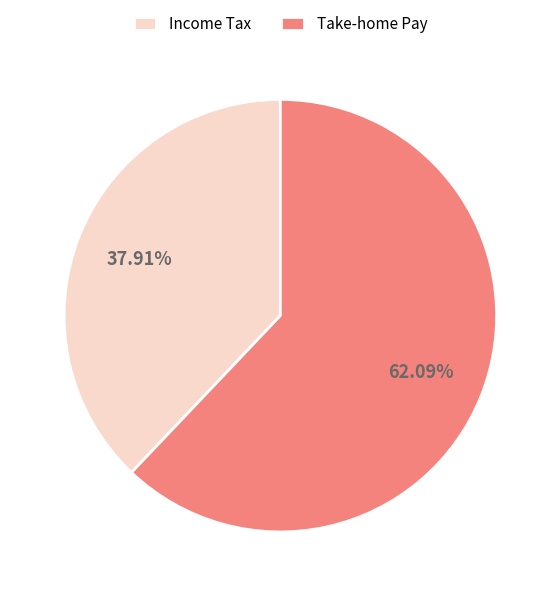

Which has a higher value, Take-home Pay or Income Tax?

Take-home Pay